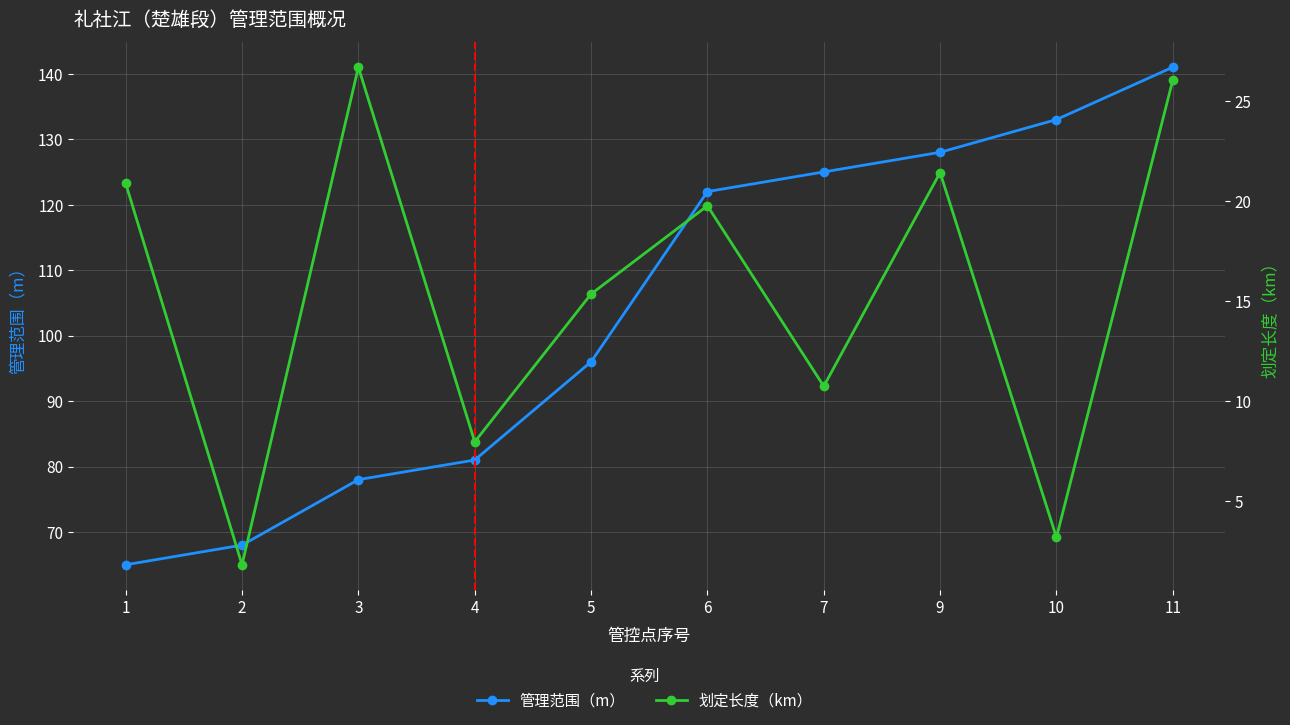

List the series in order of their peak value, highest first.

管理范围（m）, 划定长度（km）